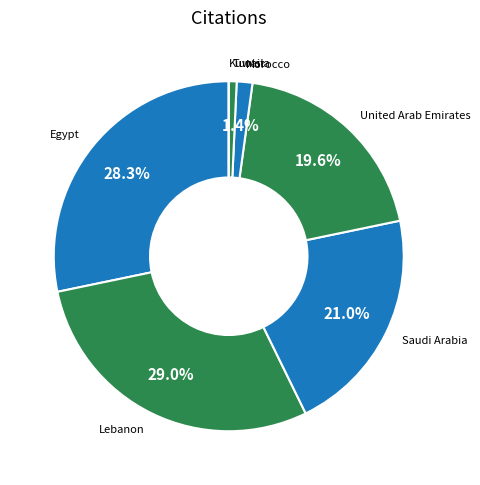

Which slice is the largest?

Lebanon